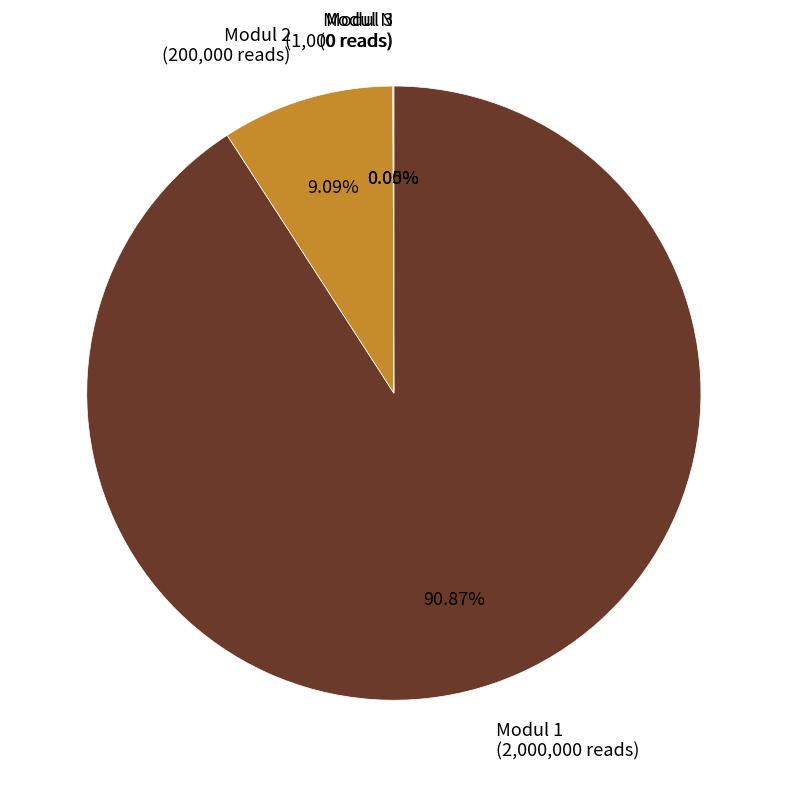

To the nearest percent, what is the difference between the largest and smallest slice percentages?

91%